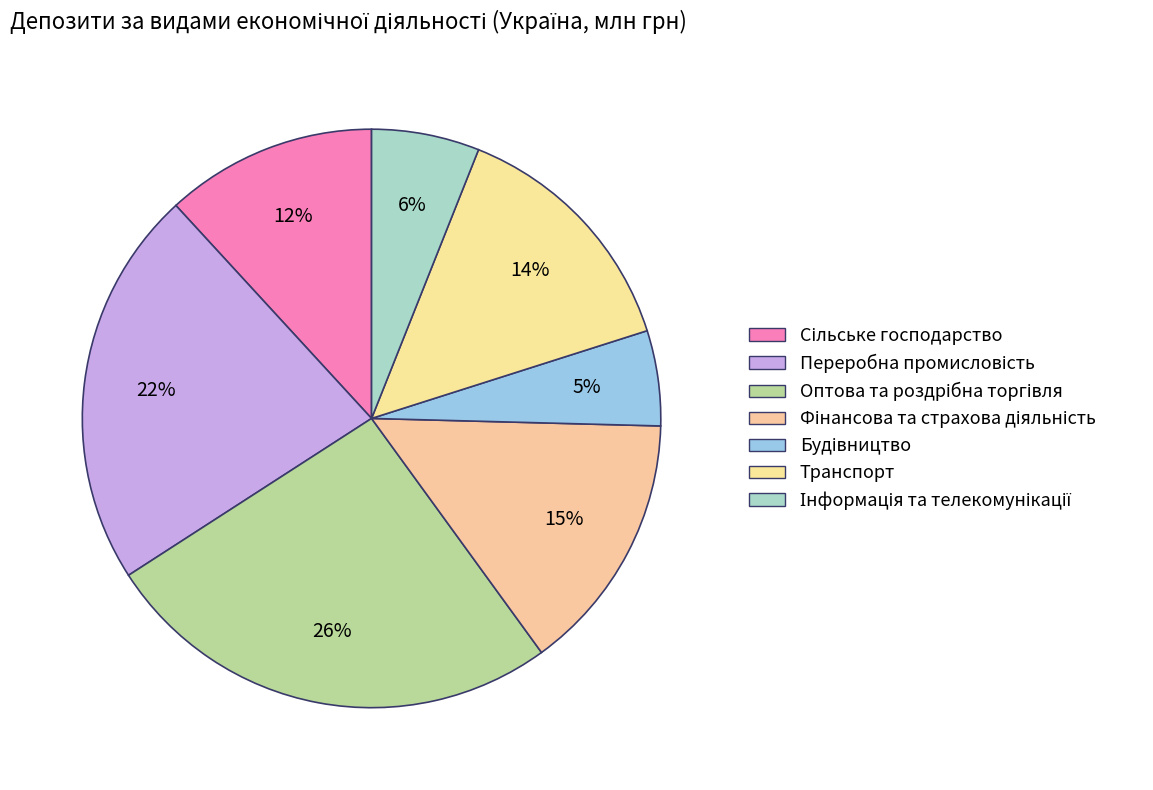

How many slices are in this pie chart?

7